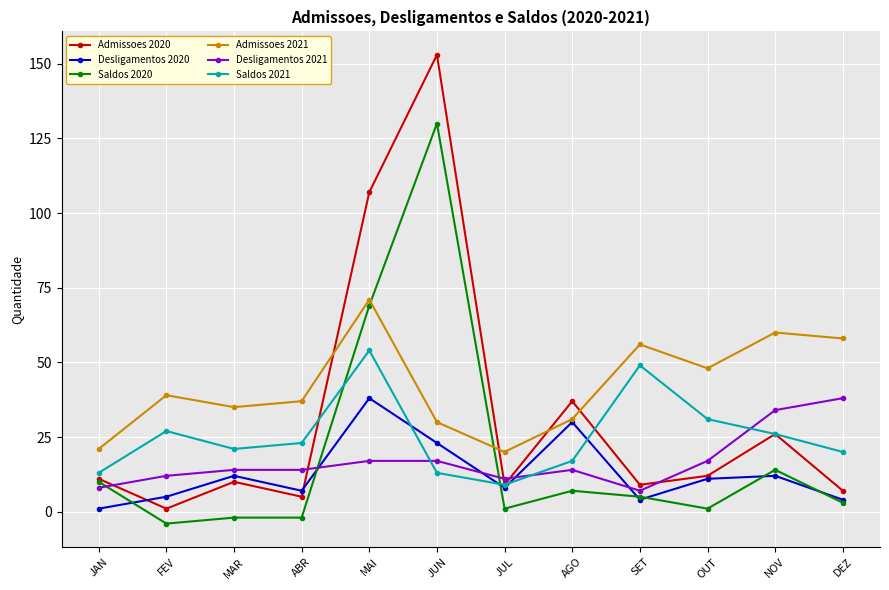

What is the maximum value for Admissoes 2020?

153